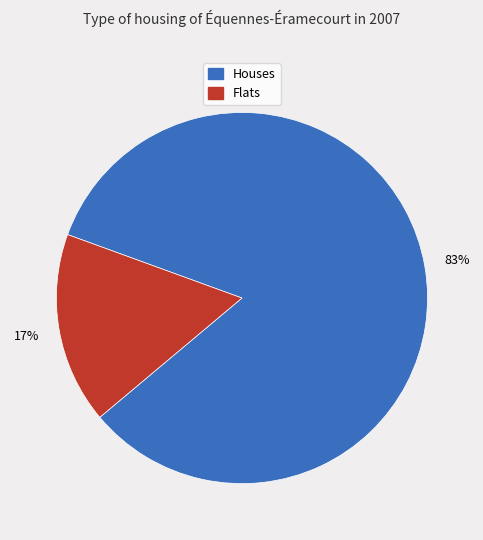

To the nearest percent, what is the average slice percentage?

50%